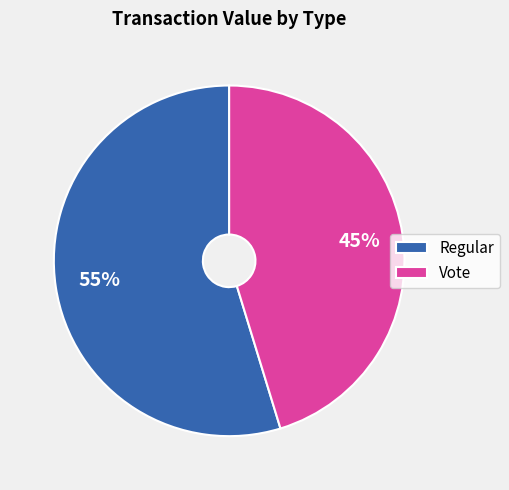

Do Vote and Regular together represent more than half of the pie?

Yes